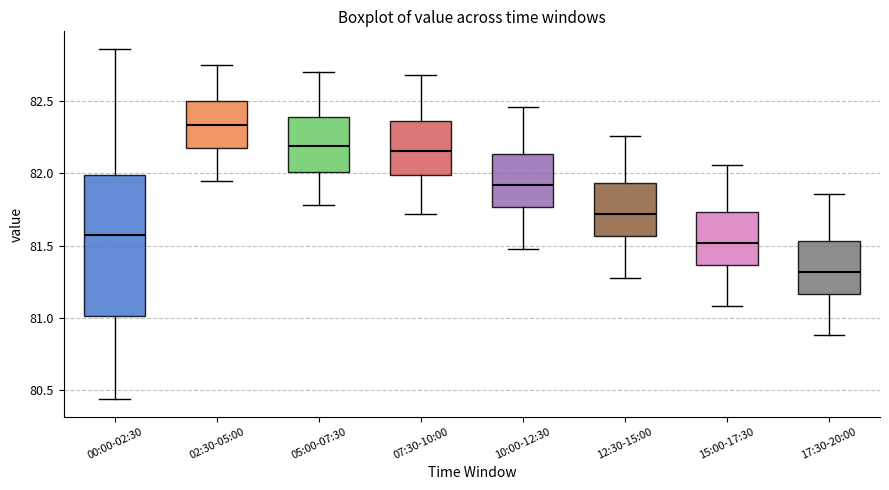

Where does the upper whisker of the box for 05:00-07:30 end on the y-axis? The values are not printed on the chart, so give them approximately, as read against the axis.

82.70